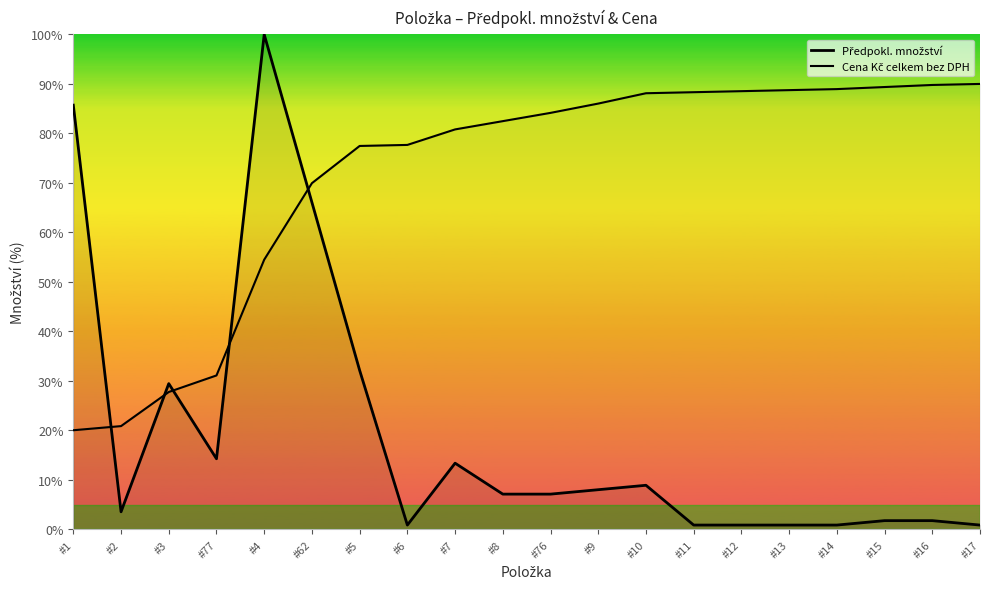

True or false: Předpokl. množství has more than 2 interior local peaks.

True